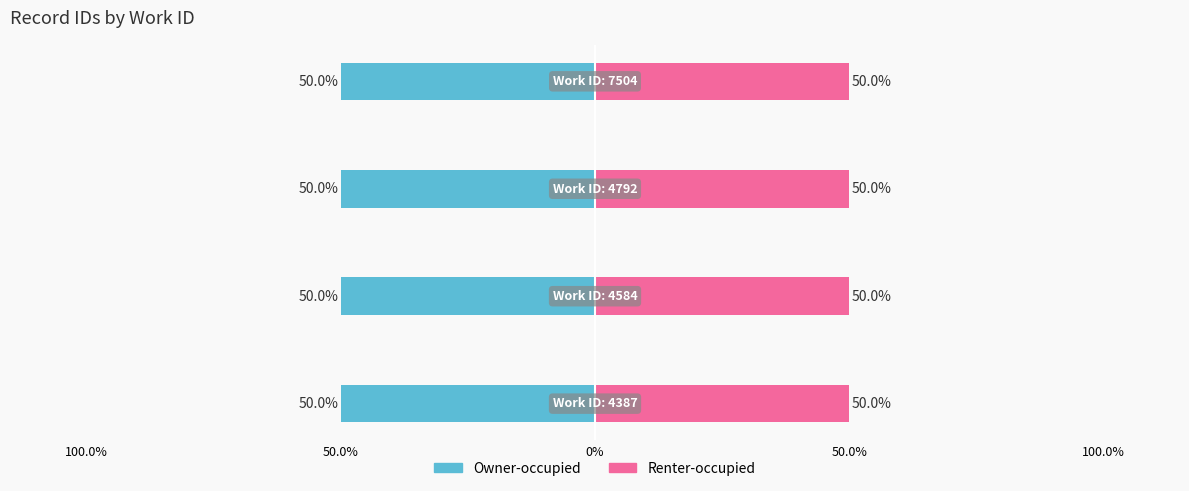

Which series has the largest range (max minus min)?

Owner-occupied